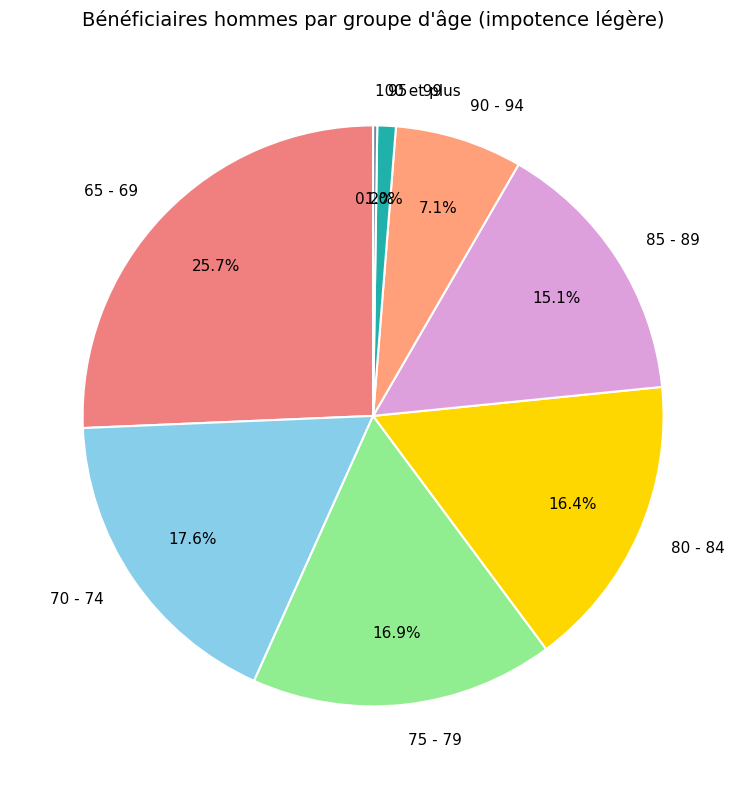

Does 95 - 99 represent more than half of the total?

No